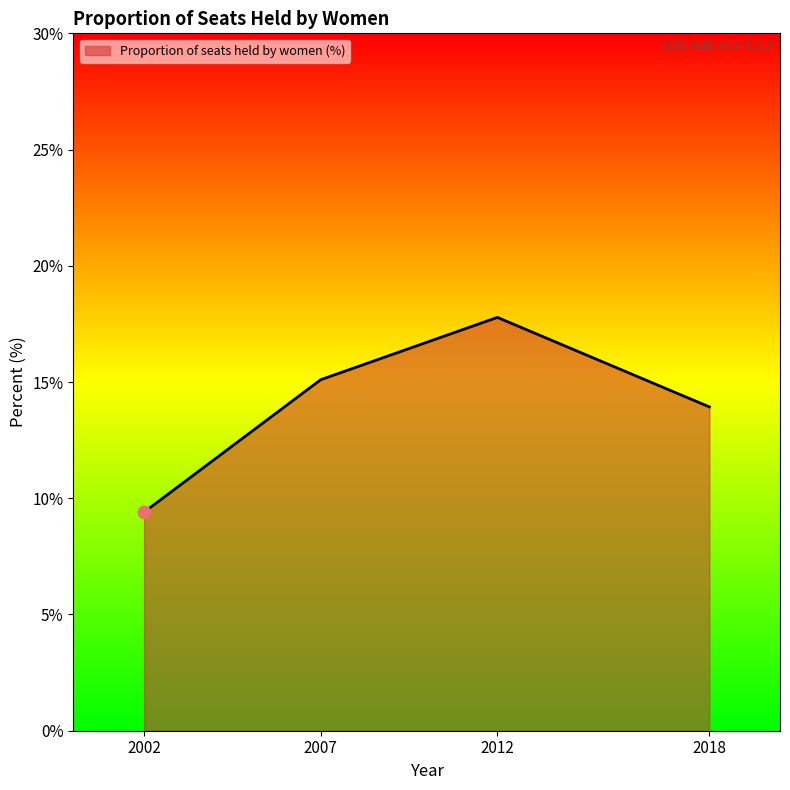

Approximately how many times larger is the value at 2002 compared to 2007?

0.6